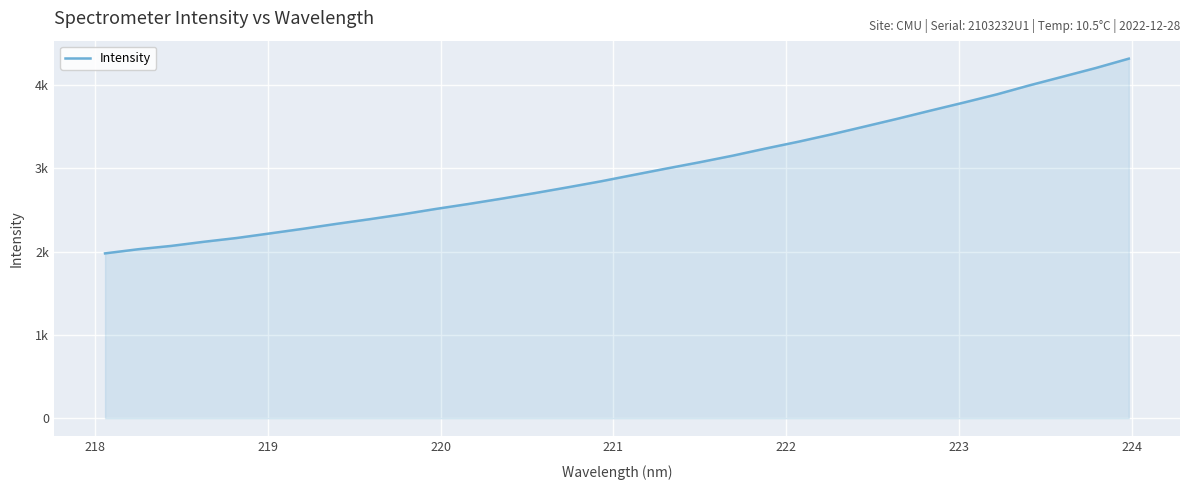

What is the difference between the maximum and minimum values?

2336.0